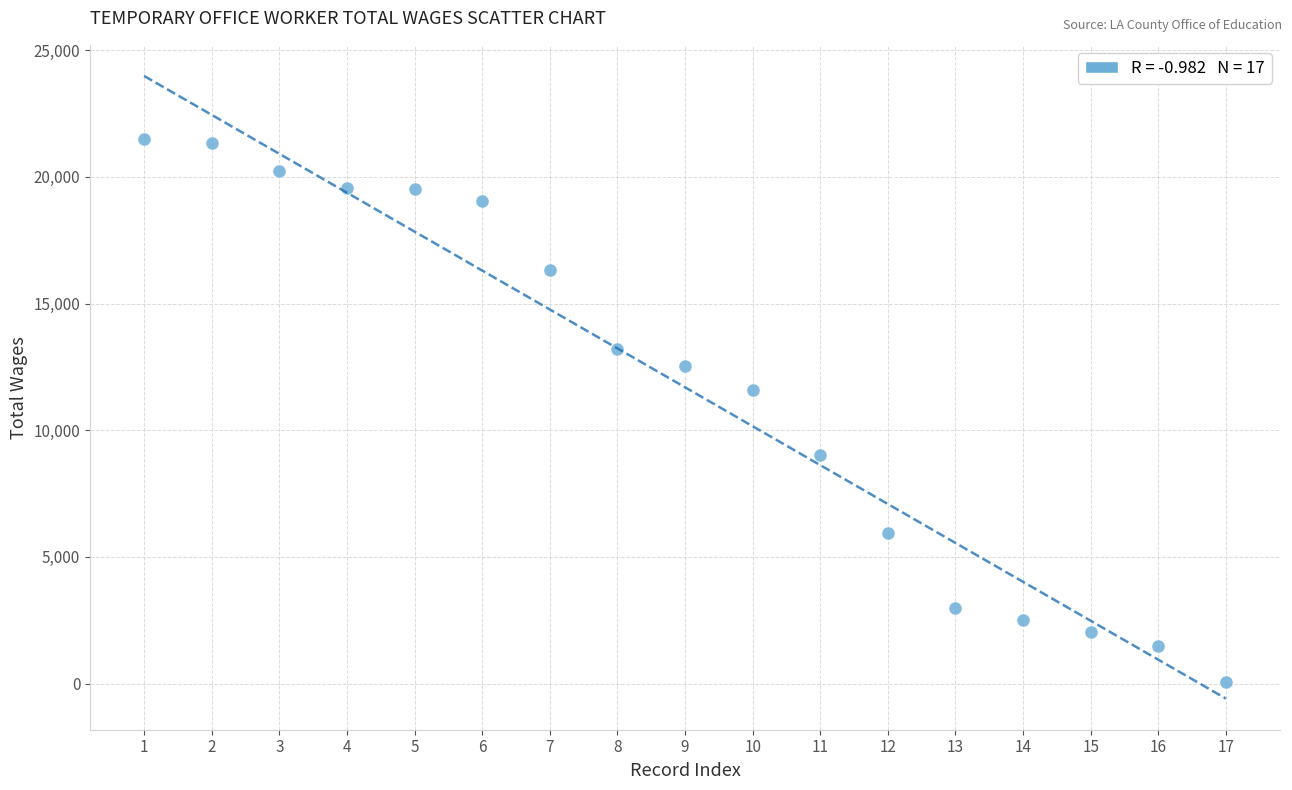

What Y value in the scatter plot is closest to 10787?

11581